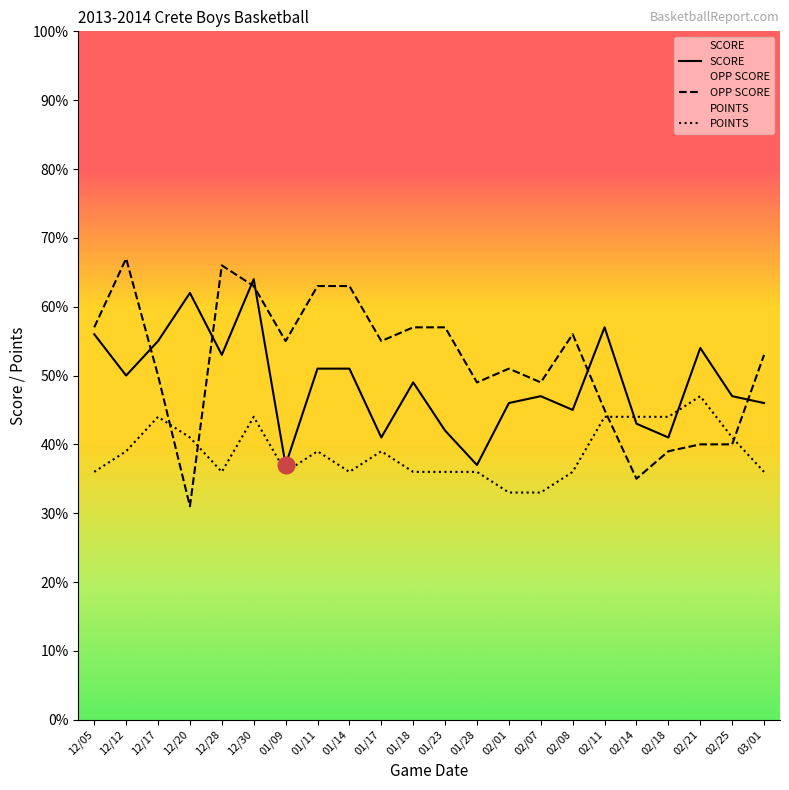

Is it true that POINTS equals 41 at 12/20?

True